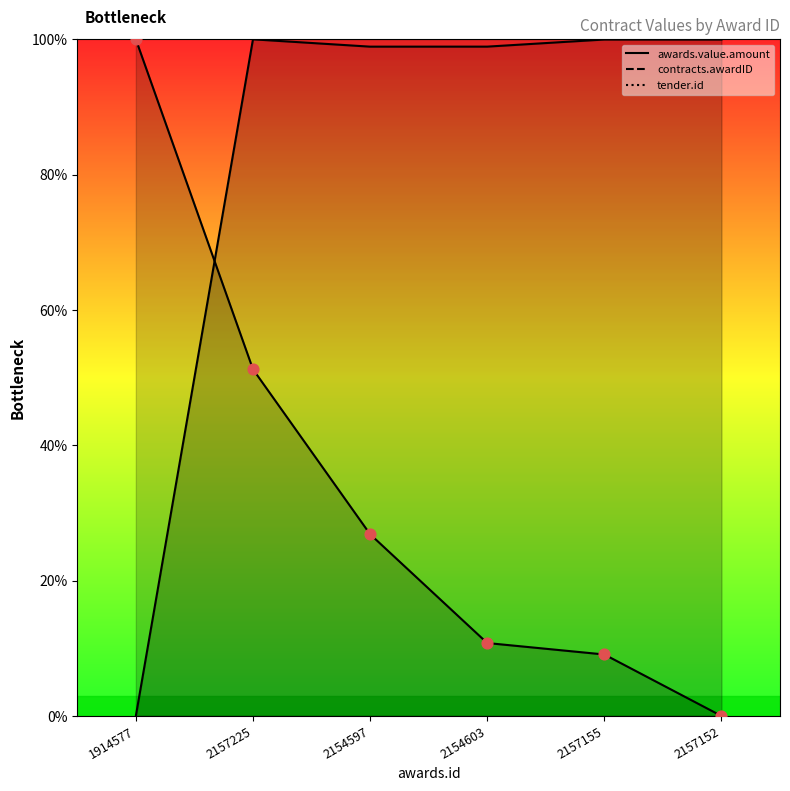

At which category is the sum across all series the highest?

2157225